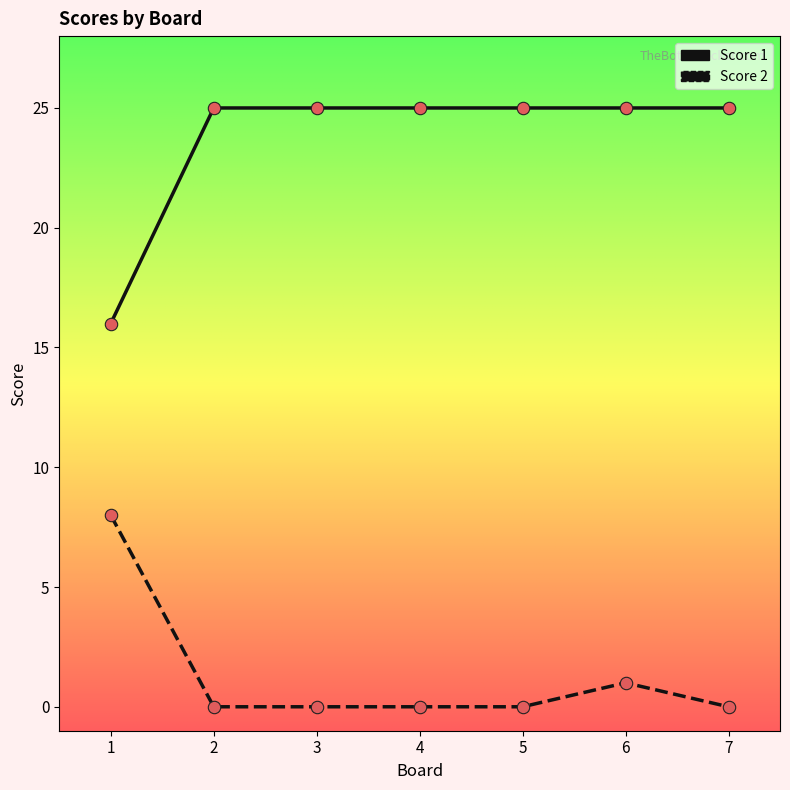

Is the value of Score 2 at 3 greater than the value of Score 1 at 1?

No